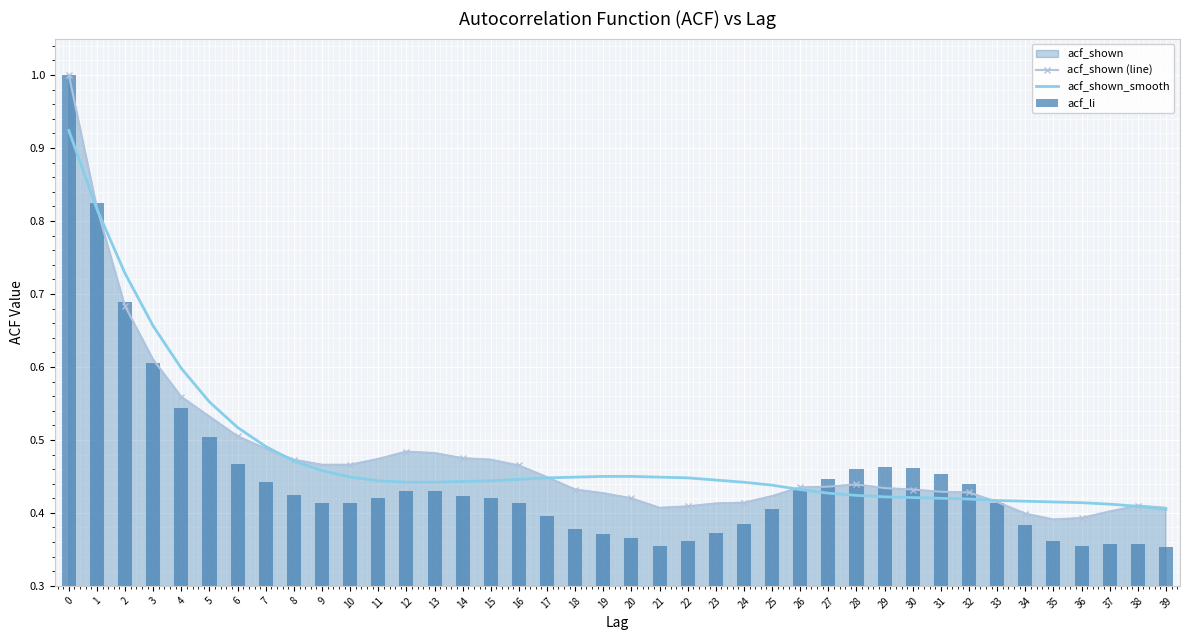

Which label corresponds to the smallest value in the chart?

39